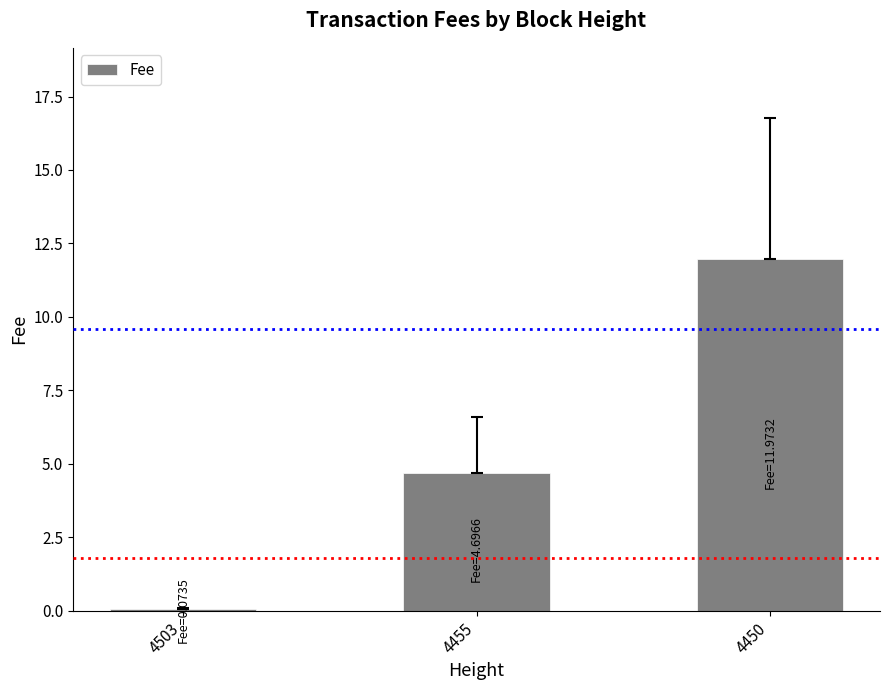

What is the ratio of the value at 4455 to the value at 4450?

0.4